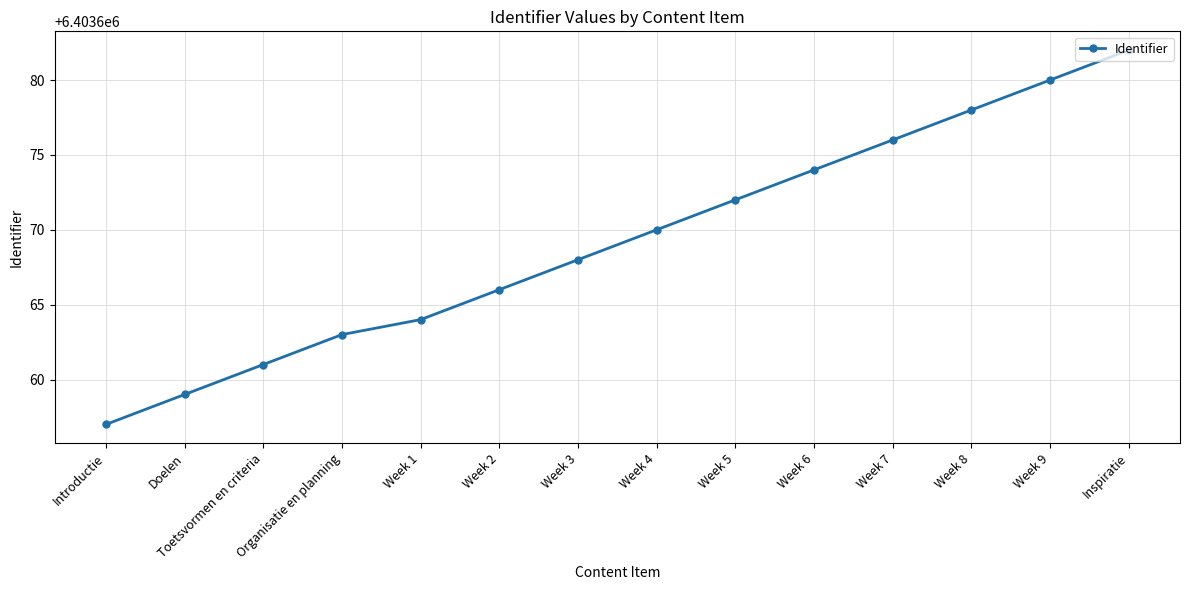

How many lines are shown in the chart?

1